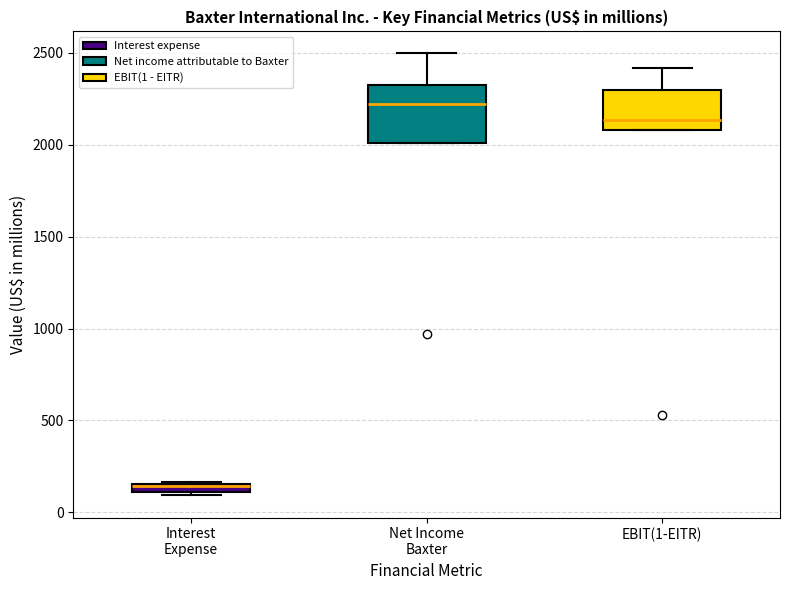

Where is the upper edge of the box for EBIT(1-EITR) on the y-axis? The values are not printed on the chart, so give them approximately, as read against the axis.

2300